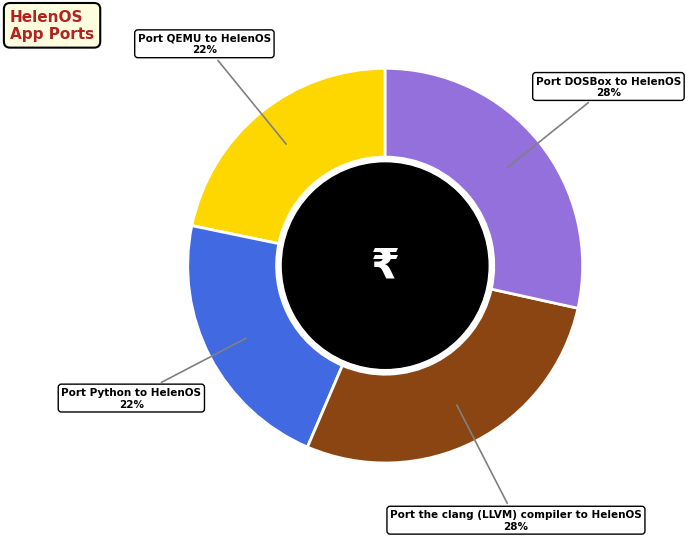

To the nearest percent, what is the combined percentage of Port QEMU to HelenOS and Port Python to HelenOS?

44%